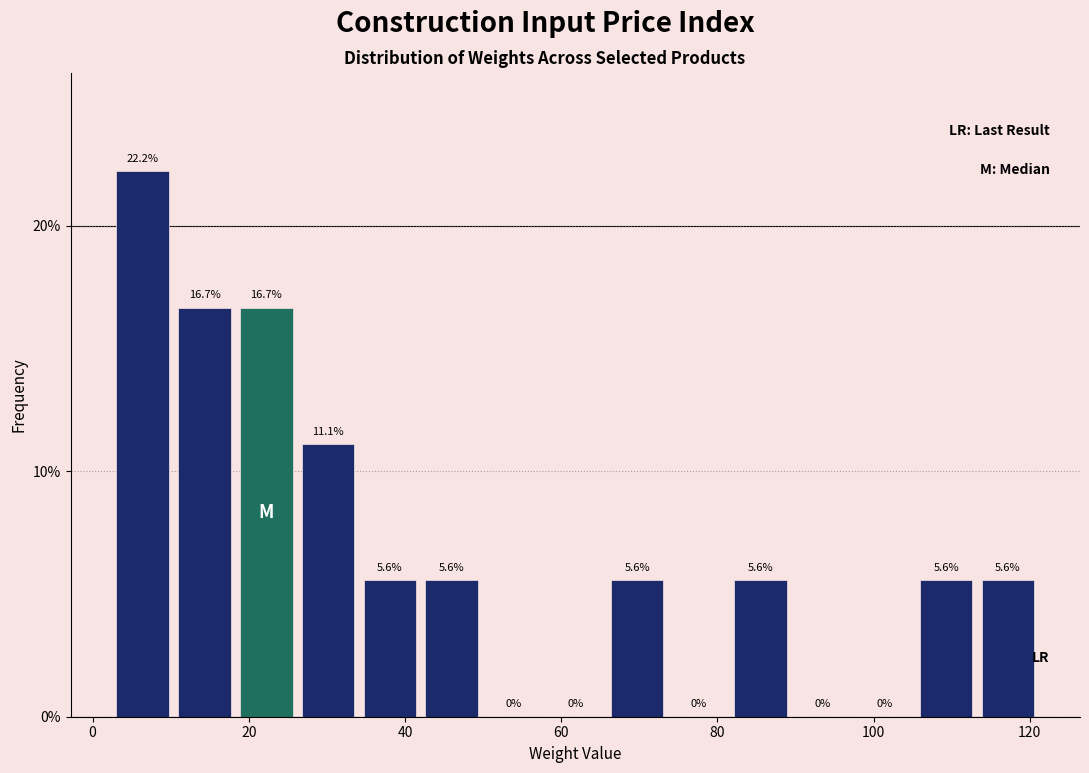

Read against the x-axis, roughly where is the centre of the tallest bar?

6